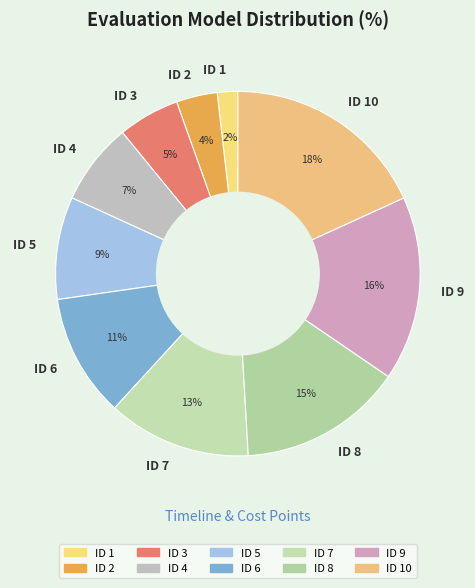

Count the number of slices in the pie.

10